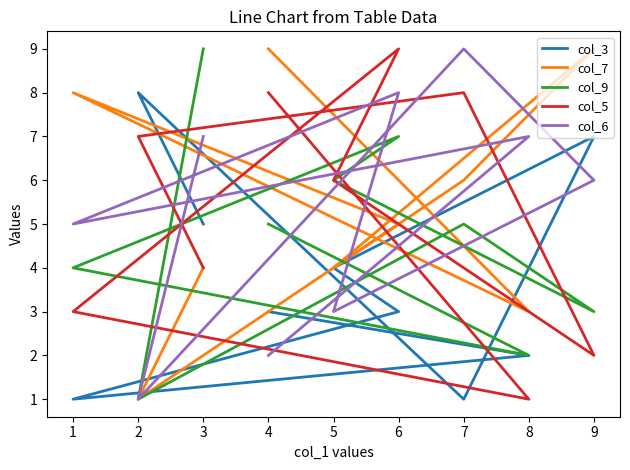

After their last crossing, which series has the higher values: col_5 or col_9?

col_9